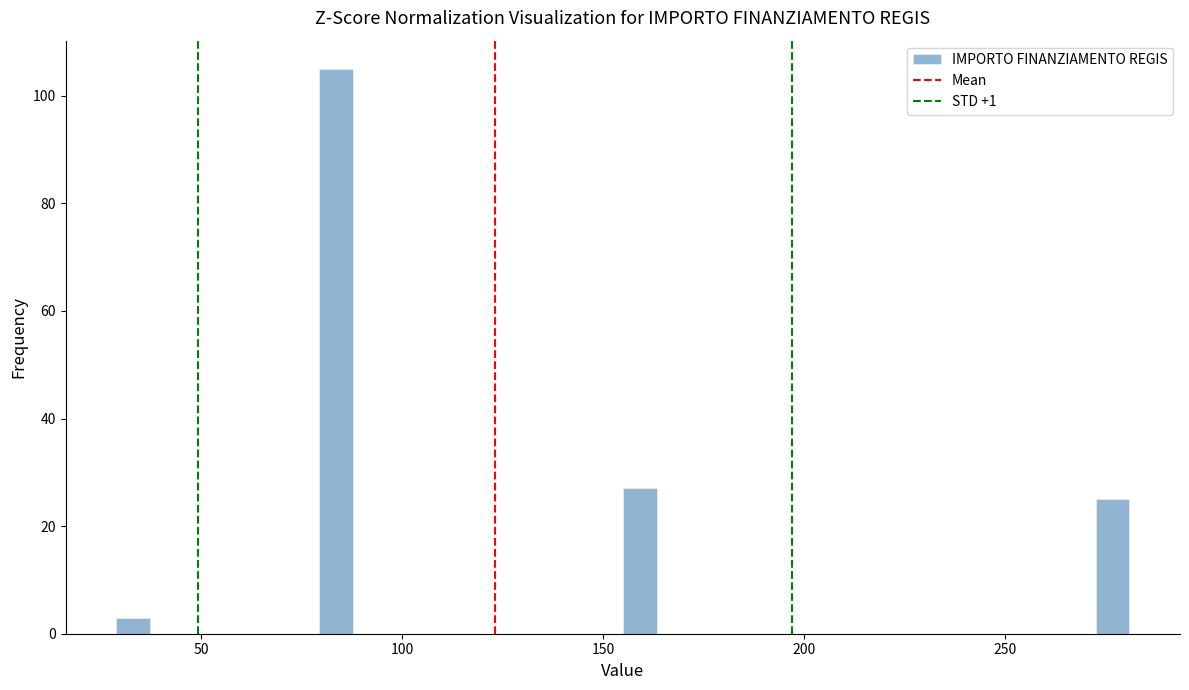

Around what value on the x-axis is the tallest bar? Give the approximate position of its centre, as read against the axis.

85